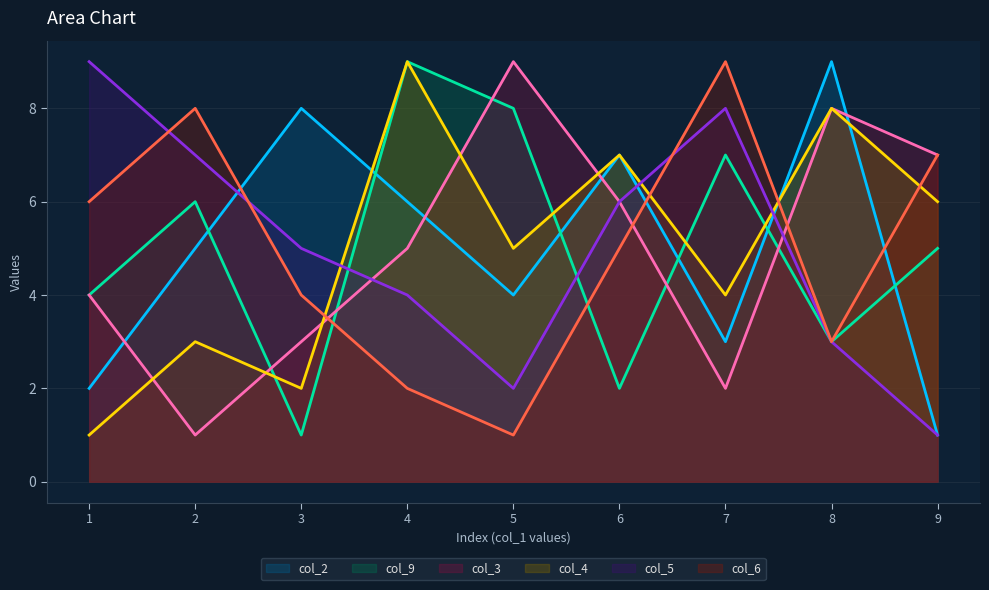

Where is col_9 nearest to the value 5?

9